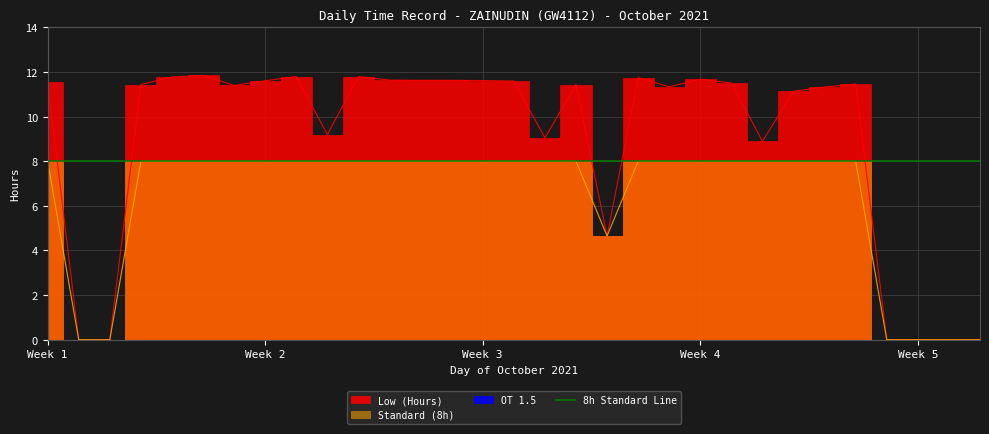

List the labels in order of Low (Hours) value, largest first.

6, 9, 11, 5, 20, 22, 12, 13, 14, 15, 8, 16, 1, 23, 27, 4, 18, 7, 21, 26, 25, 10, 17, 24, 19, 2, 3, 28, 29, 30, 31